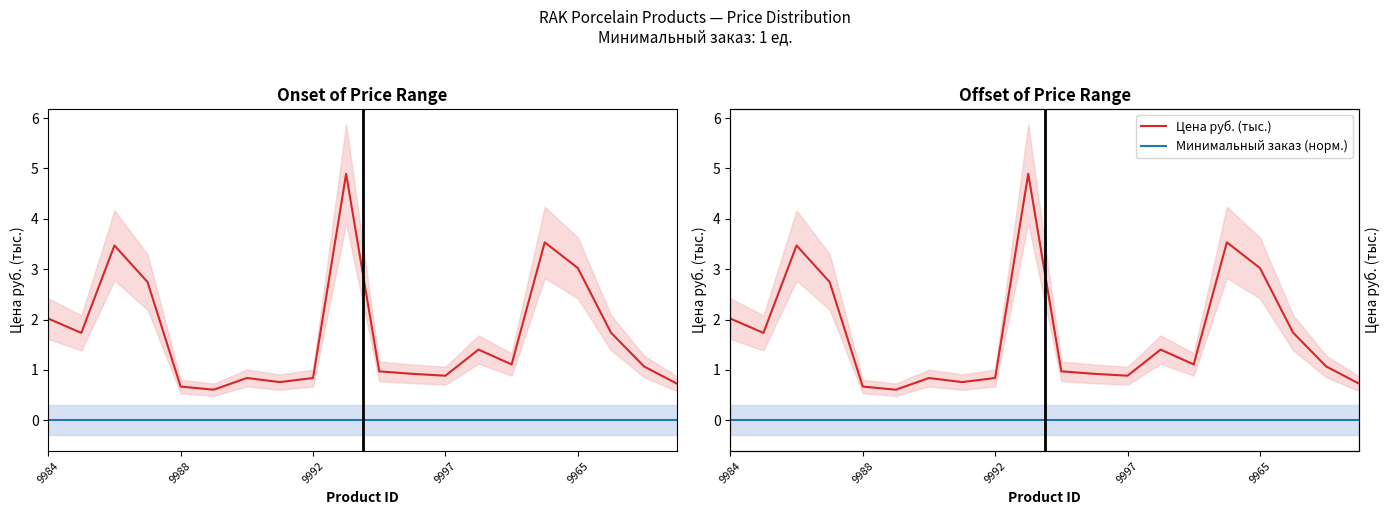

True or false: Цена руб. (тыс.) has a value of 1.7 at 17.

True